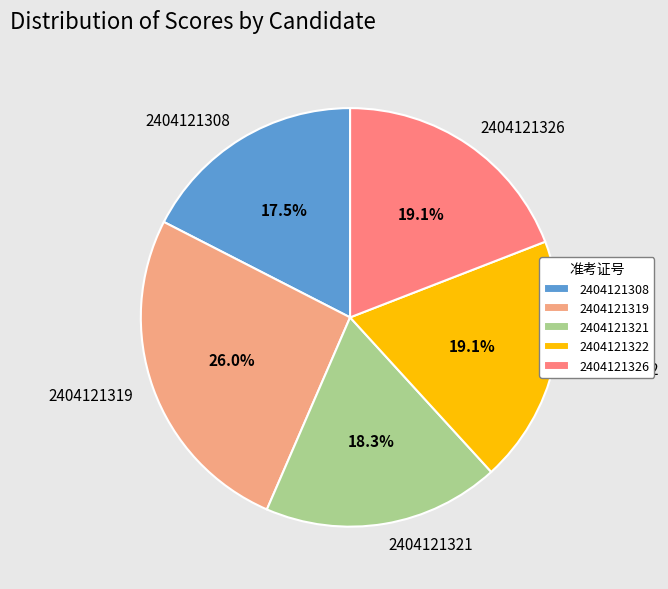

To the nearest percent, what is the average slice percentage?

20%